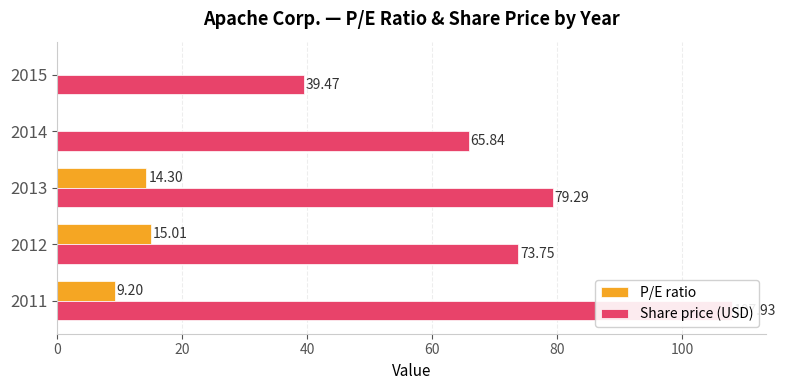

List the series in order of their peak value, lowest first.

P/E ratio, Share price (USD)